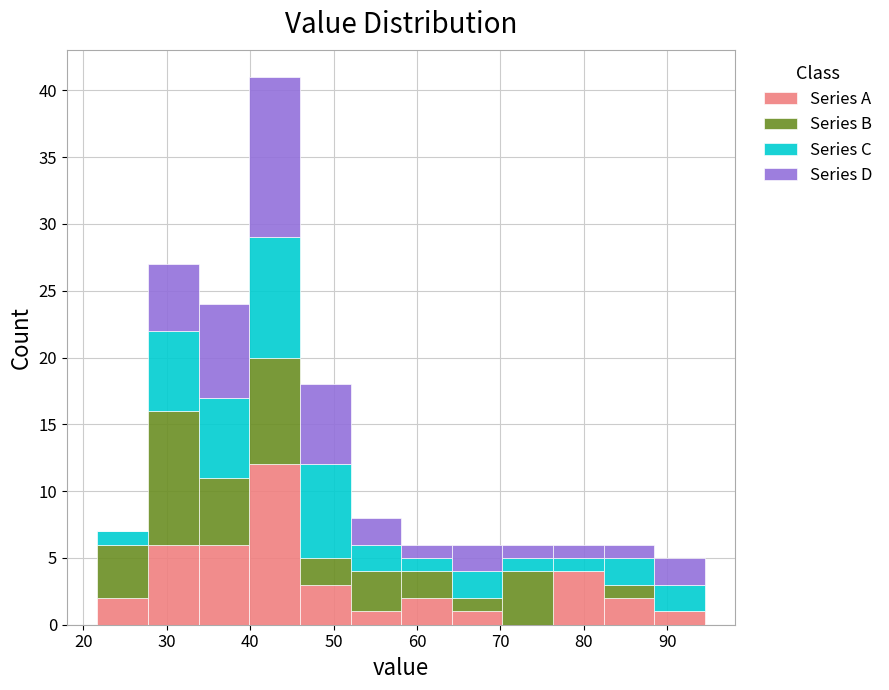

Reading left to right, list every stacked bar in this chart as the range it spans on the x-axis followed by its total height. Neither the bar edges nor the heights are printed on the chart, so give them approximately, as read against the axes.

22 to 28: 7
28 to 34: 27
34 to 40: 24
40 to 46: 41
46 to 52: 18
52 to 58: 8
58 to 64: 6
64 to 70: 6
70 to 76: 6
76 to 82: 6
82 to 88: 6
88 to 95: 5